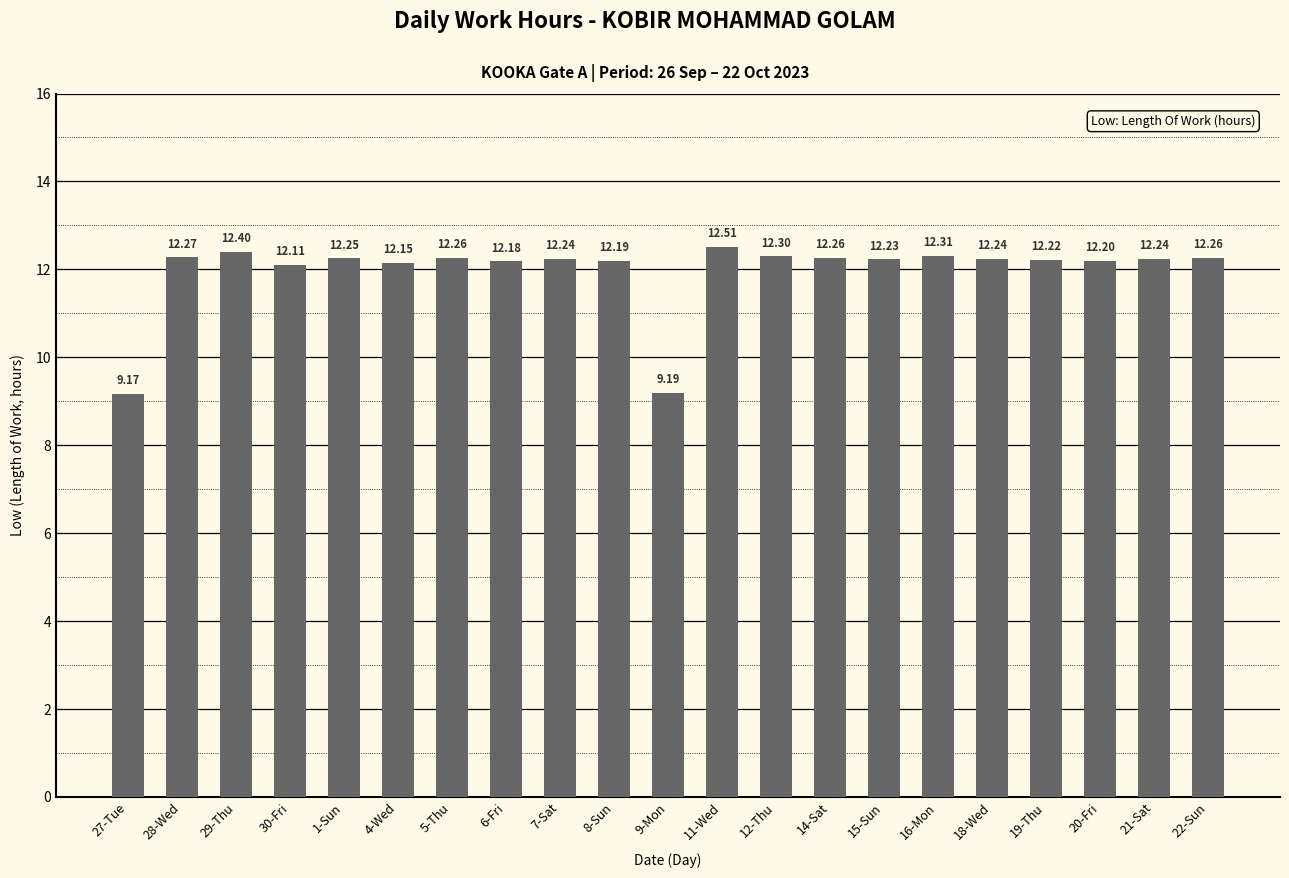

Approximately how many times larger is the value at 1-Sun compared to 16-Mon?

1.0